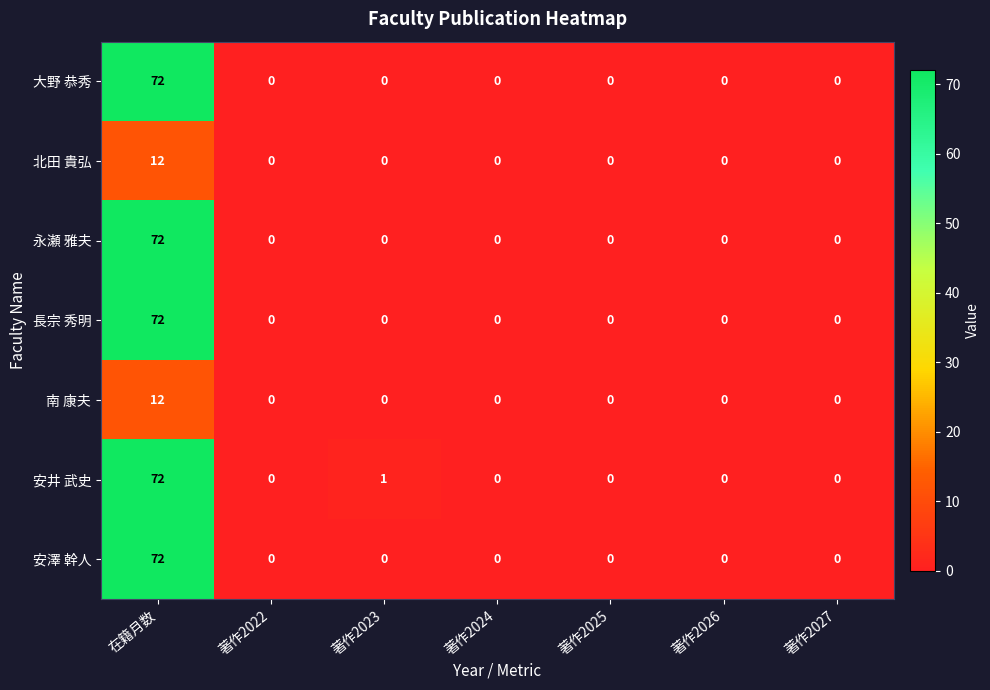

Which category has the highest value in the 安澤 幹人 series?

在籍月数